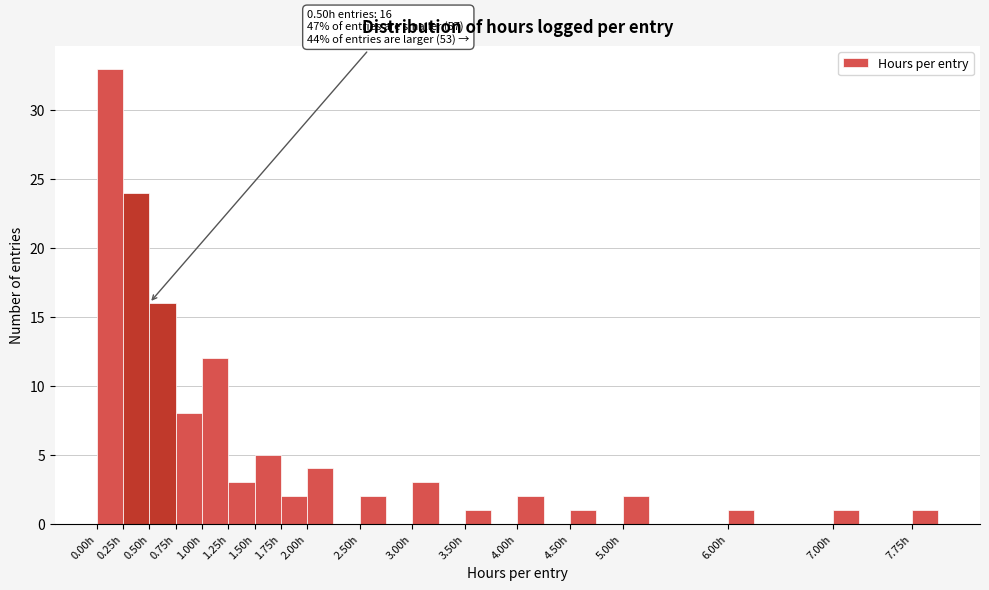

Which range on the x-axis has the tallest bar?

0.00 to 0.25